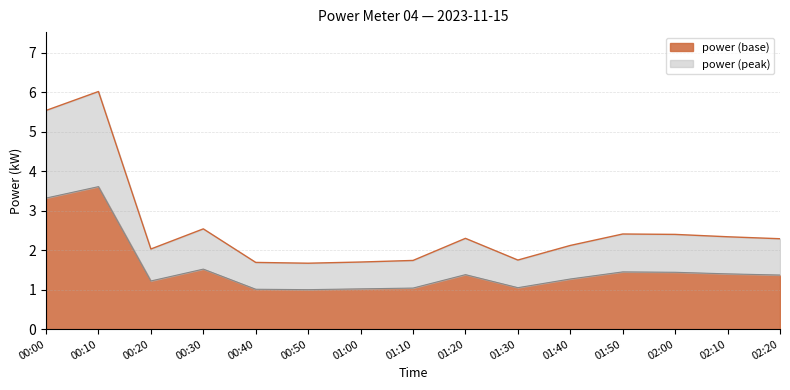

Is it true that smooth equals 2.4 at 02:10?

True